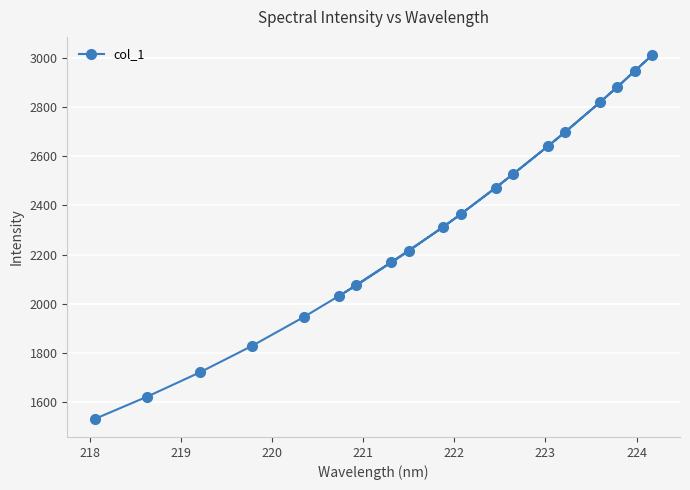

What is the maximum value shown in the chart?

3013.5